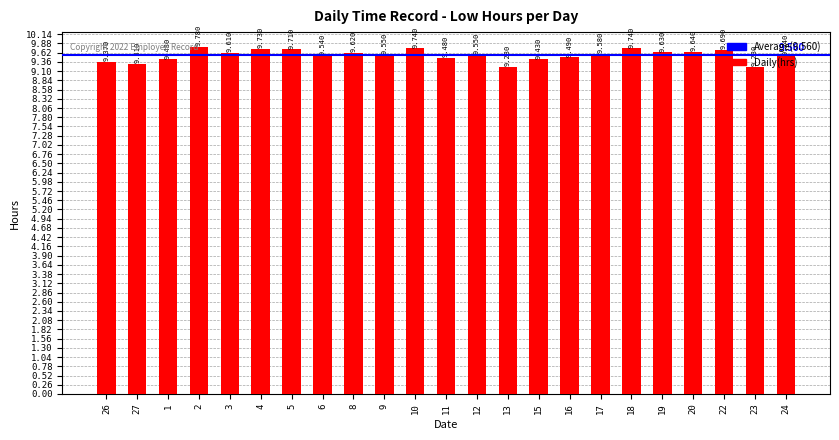

What is the difference between the values at 13 and 20?

0.4